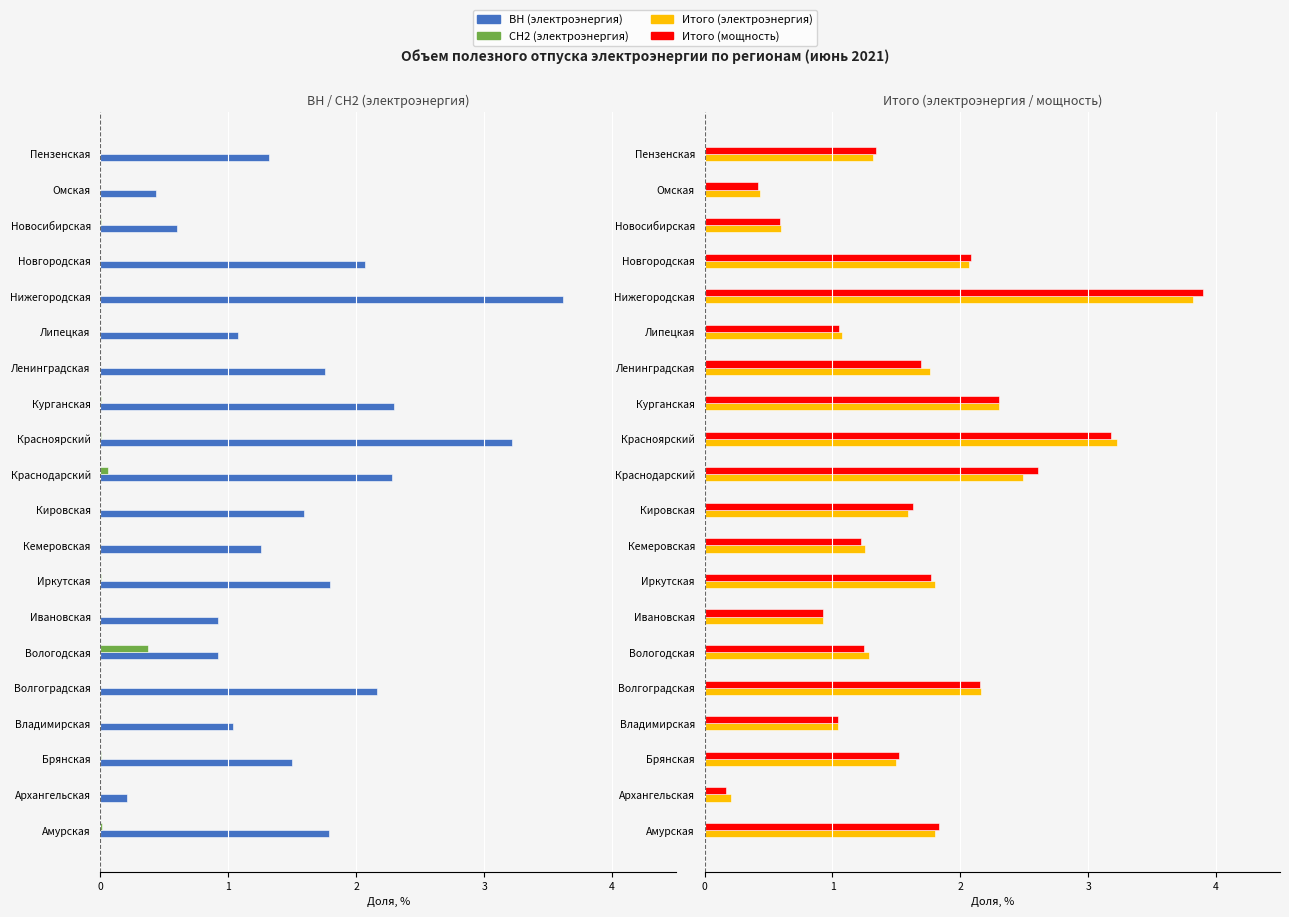

What are all the series names shown in the legend?

ВН (электроэнергия), СН2 (электроэнергия), Итого (электроэнергия), Итого (мощность)